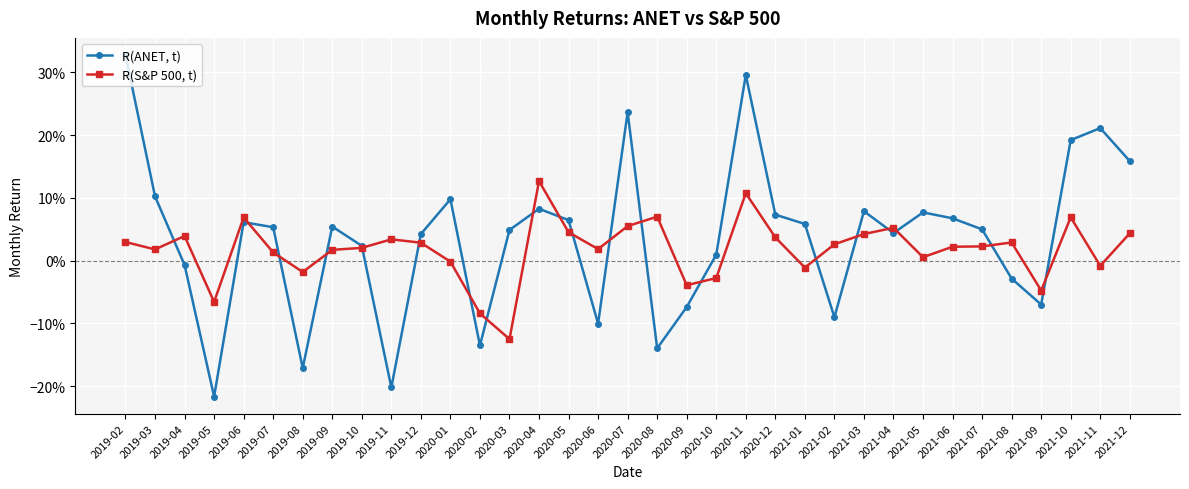

Reading left to right, transcribe all the data shown in this chart.

R(ANET, t): 2019-02=0.3	2019-03=0.1	2019-04=-0.0	2019-05=-0.2	2019-06=0.1	2019-07=0.1	2019-08=-0.2	2019-09=0.1	2019-10=0.0	2019-11=-0.2	2019-12=0.0	2020-01=0.1	2020-02=-0.1	2020-03=0.0	2020-04=0.1	2020-05=0.1	2020-06=-0.1	2020-07=0.2	2020-08=-0.1	2020-09=-0.1	2020-10=0.0	2020-11=0.3	2020-12=0.1	2021-01=0.1	2021-02=-0.1	2021-03=0.1	2021-04=0.0	2021-05=0.1	2021-06=0.1	2021-07=0.0	2021-08=-0.0	2021-09=-0.1	2021-10=0.2	2021-11=0.2	2021-12=0.2
R(S&P 500, t): 2019-02=0.0	2019-03=0.0	2019-04=0.0	2019-05=-0.1	2019-06=0.1	2019-07=0.0	2019-08=-0.0	2019-09=0.0	2019-10=0.0	2019-11=0.0	2019-12=0.0	2020-01=-0.0	2020-02=-0.1	2020-03=-0.1	2020-04=0.1	2020-05=0.0	2020-06=0.0	2020-07=0.1	2020-08=0.1	2020-09=-0.0	2020-10=-0.0	2020-11=0.1	2020-12=0.0	2021-01=-0.0	2021-02=0.0	2021-03=0.0	2021-04=0.1	2021-05=0.0	2021-06=0.0	2021-07=0.0	2021-08=0.0	2021-09=-0.0	2021-10=0.1	2021-11=-0.0	2021-12=0.0